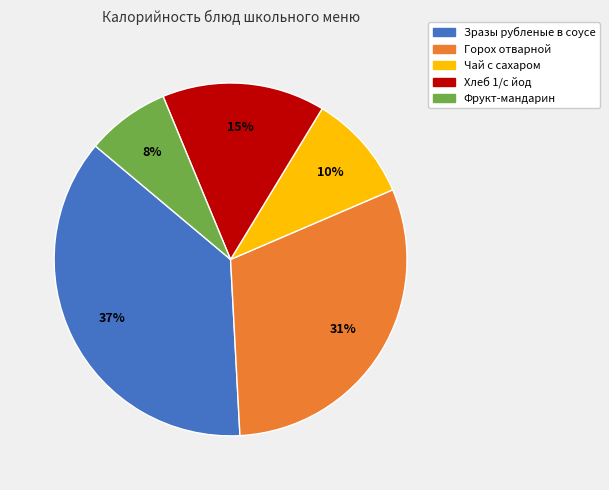

Which has a higher value, Зразы рубленые в соусе or Горох отварной?

Зразы рубленые в соусе